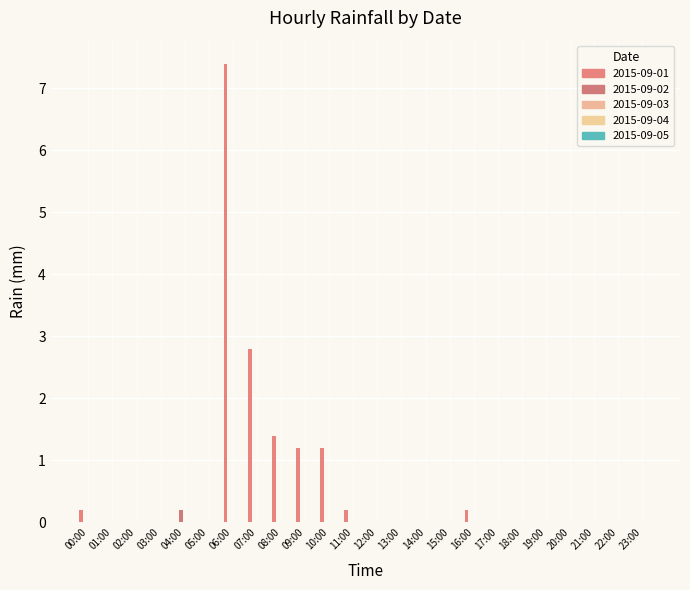

How many groups of bars are there?

24